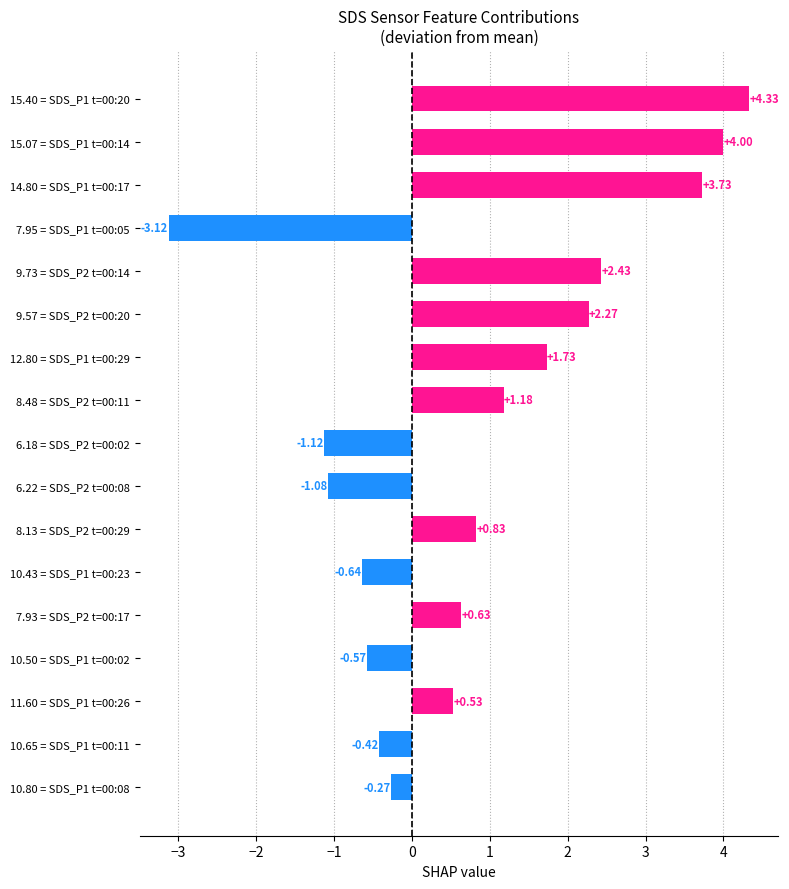

What is the change in value from 11.60 = SDS_P1 t=00:26 to 9.57 = SDS_P2 t=00:20?

+1.7